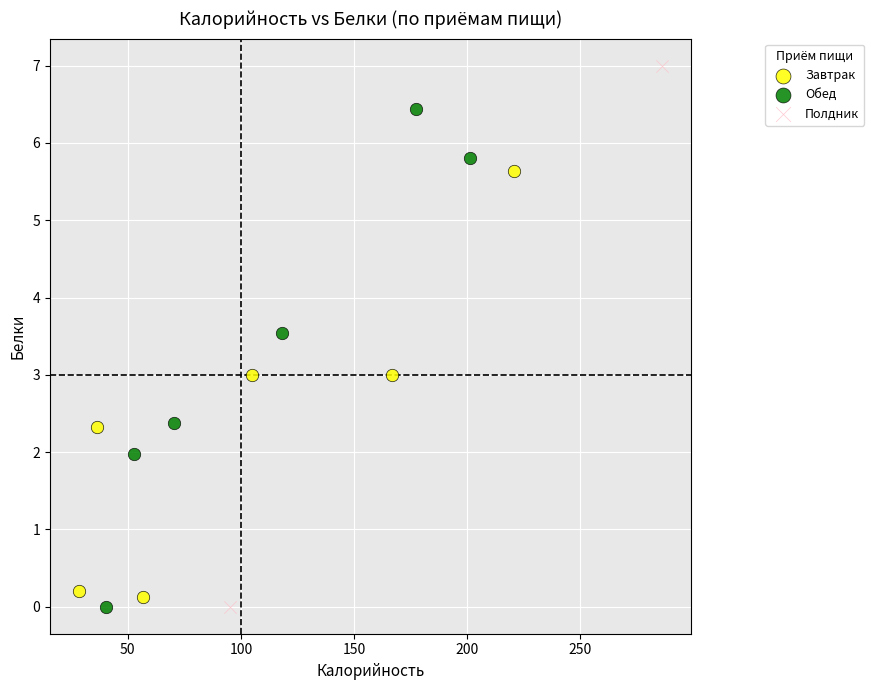

Which series has the largest Y range (max minus min)?

Полдник